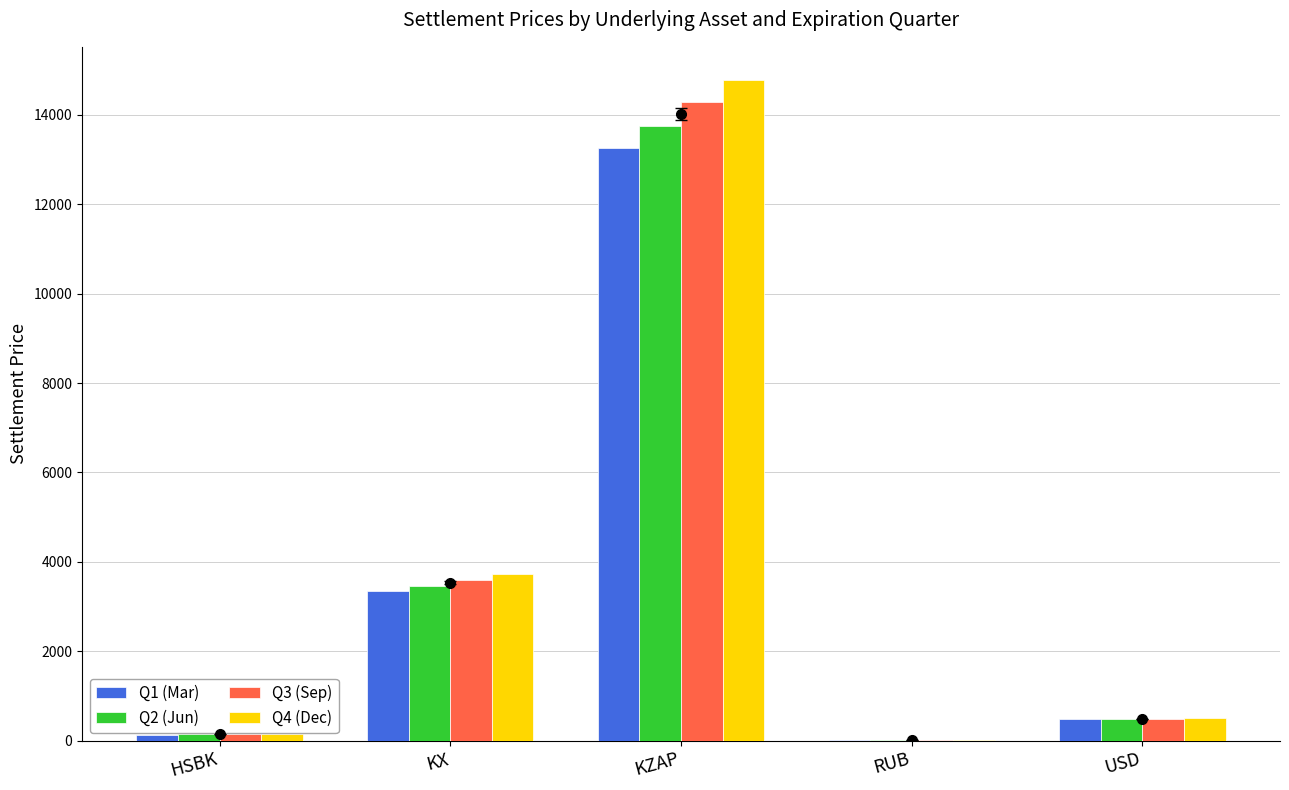

What is the total value across all series at USD?

1950.2